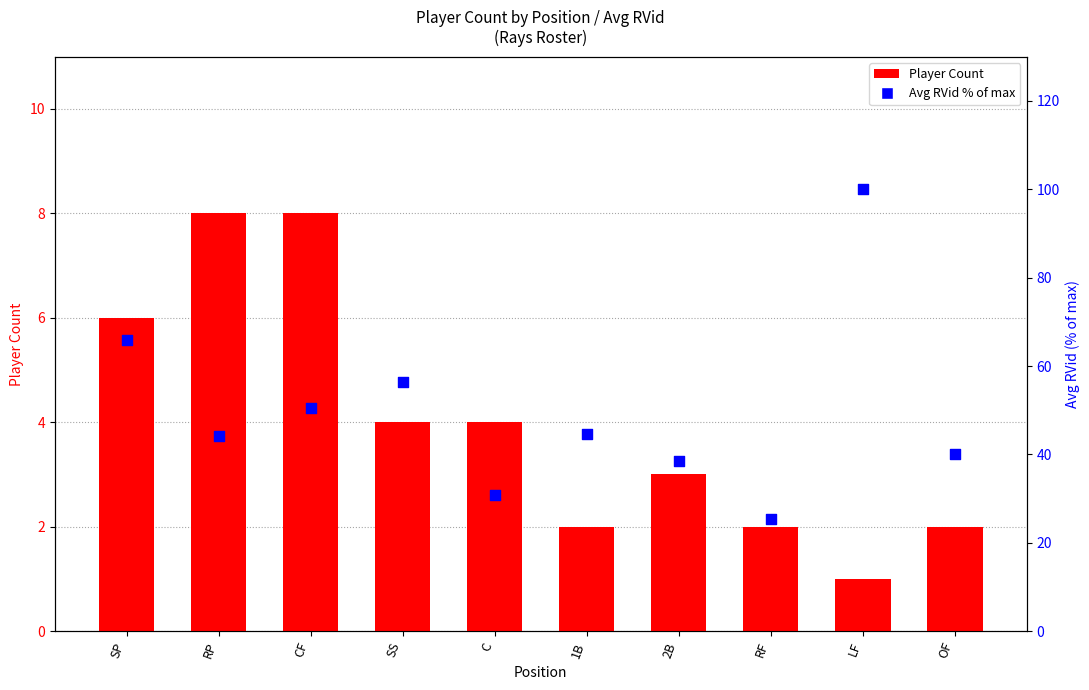

Which series has the largest total across all categories?

Avg RVid % of max